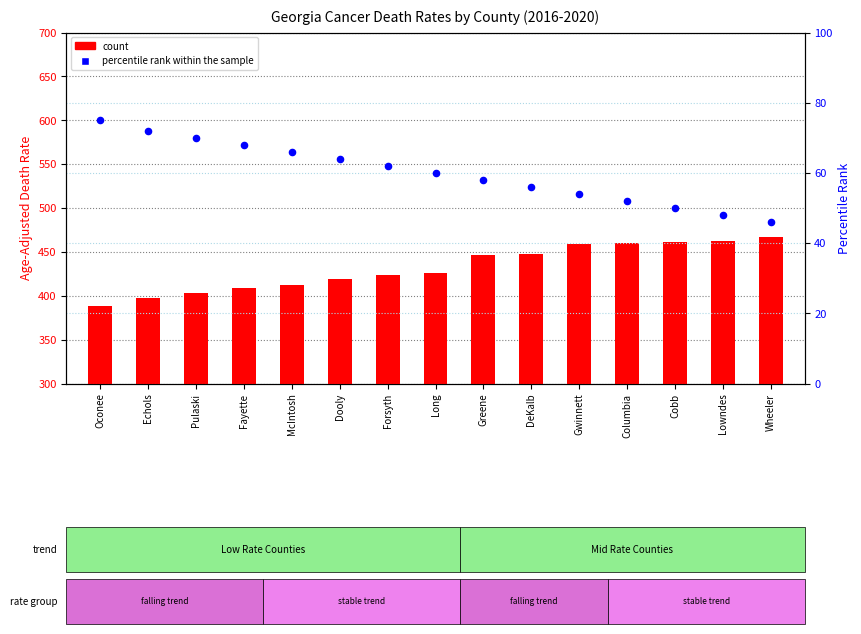

Which series contains the lowest Y value?

percentile rank within the sample